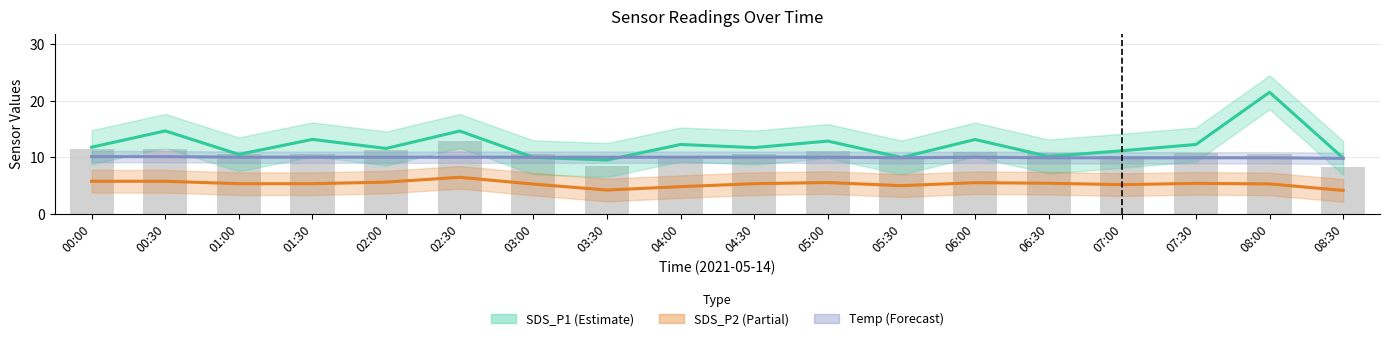

Which series has the largest range (max minus min)?

SDS_P1 (Estimate)